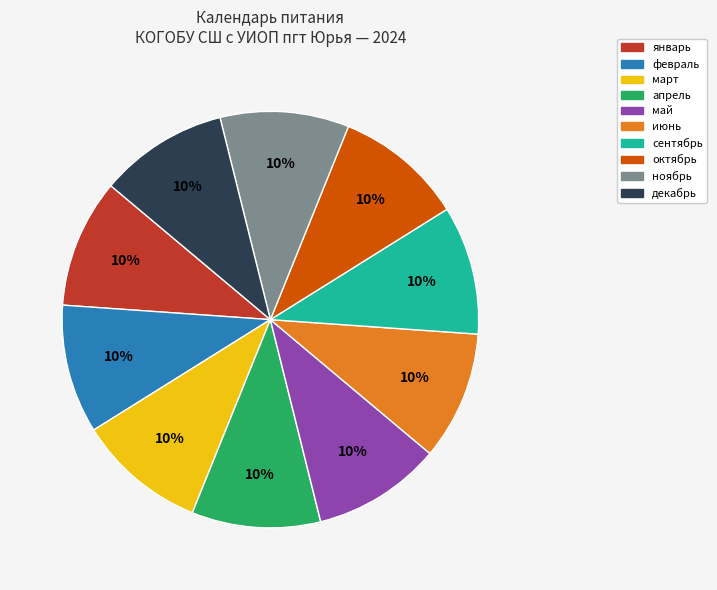

True or false: сентябрь accounts for 10% of the total.

True